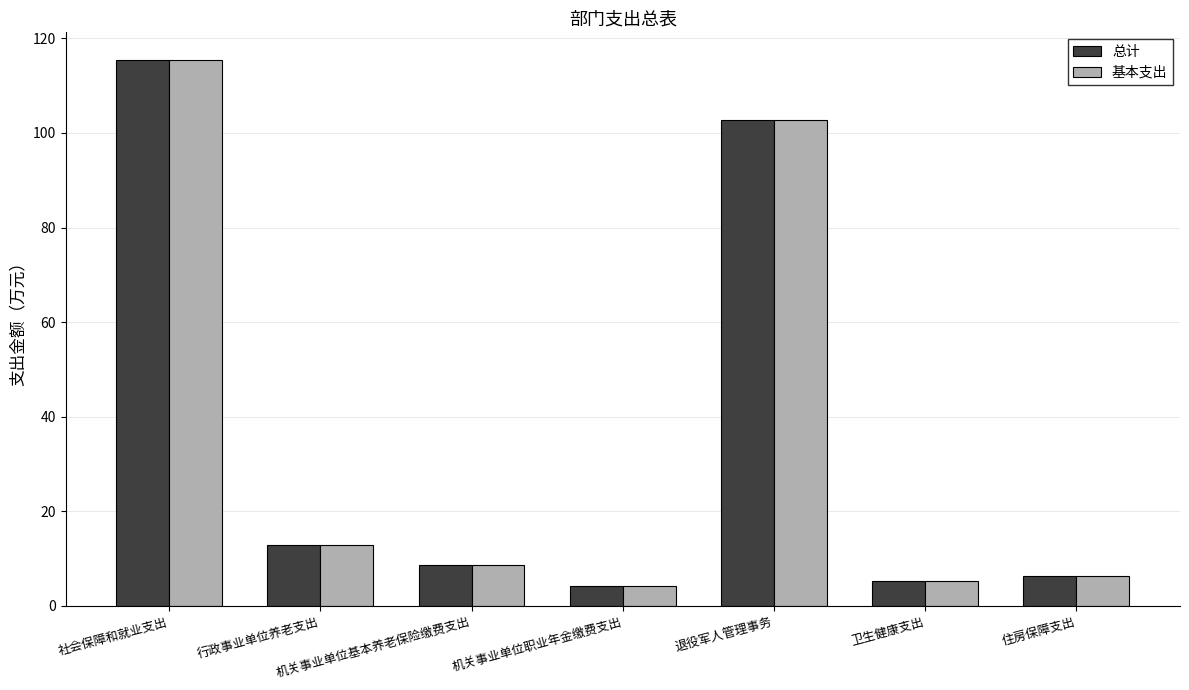

How many values in the 基本支出 series exceed 8?

4